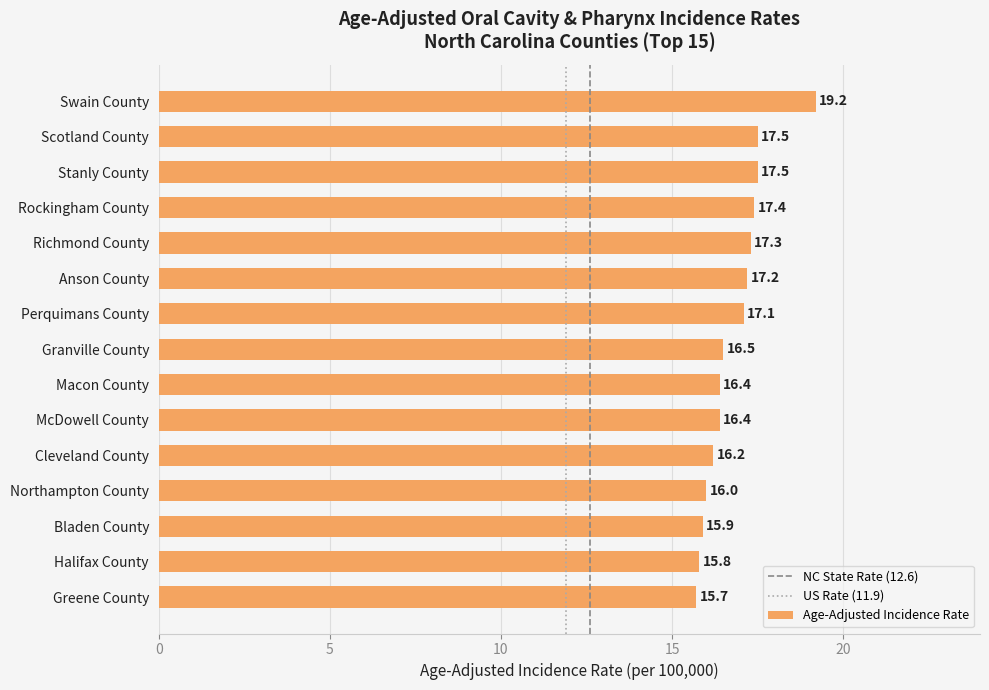

What is the value of the 9th bar from the top?

16.4